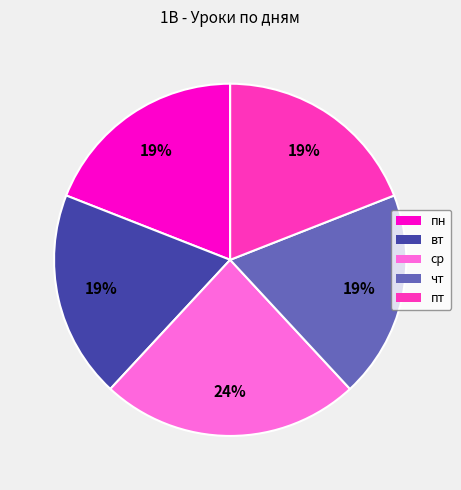

How many segments does this pie chart have?

5